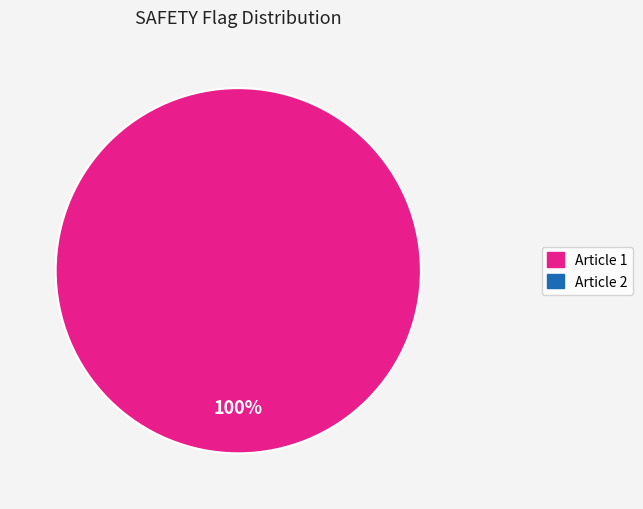

Is there any slice that represents more than half of the pie?

Yes